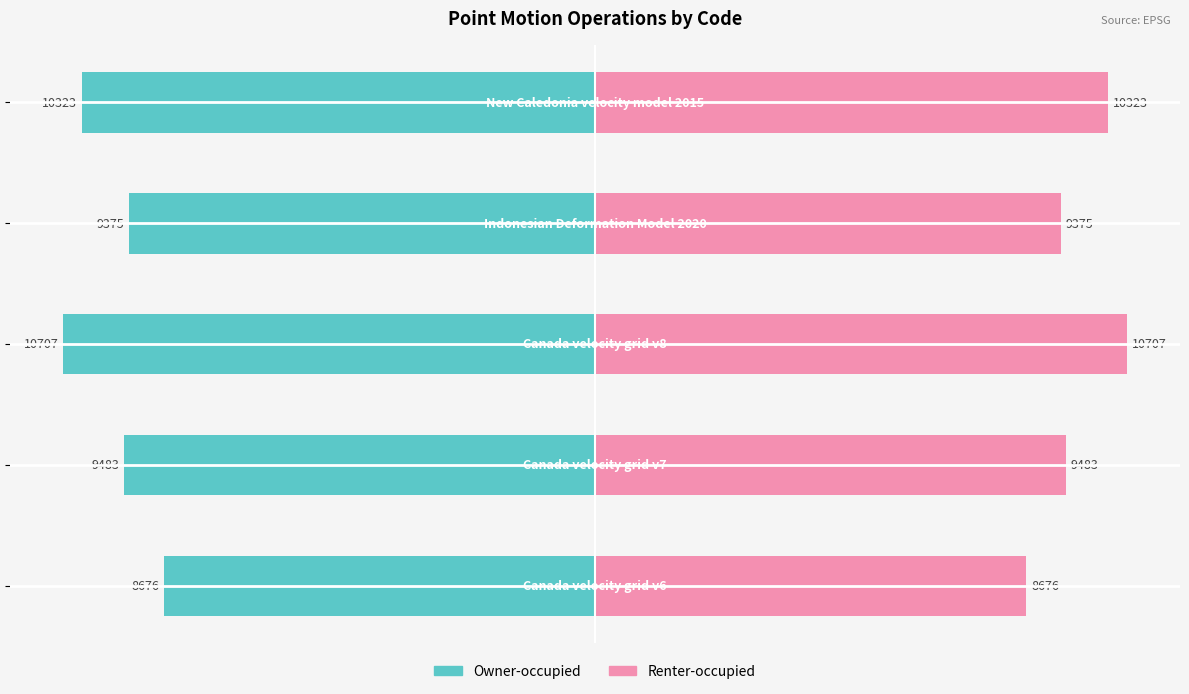

Which has a higher value, 5000 or −5000?

5000